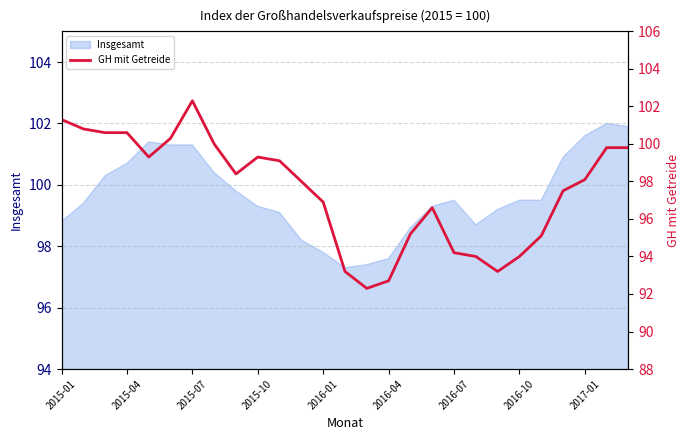

Approximately how many times larger is the value at 10 compared to 25?

1.0